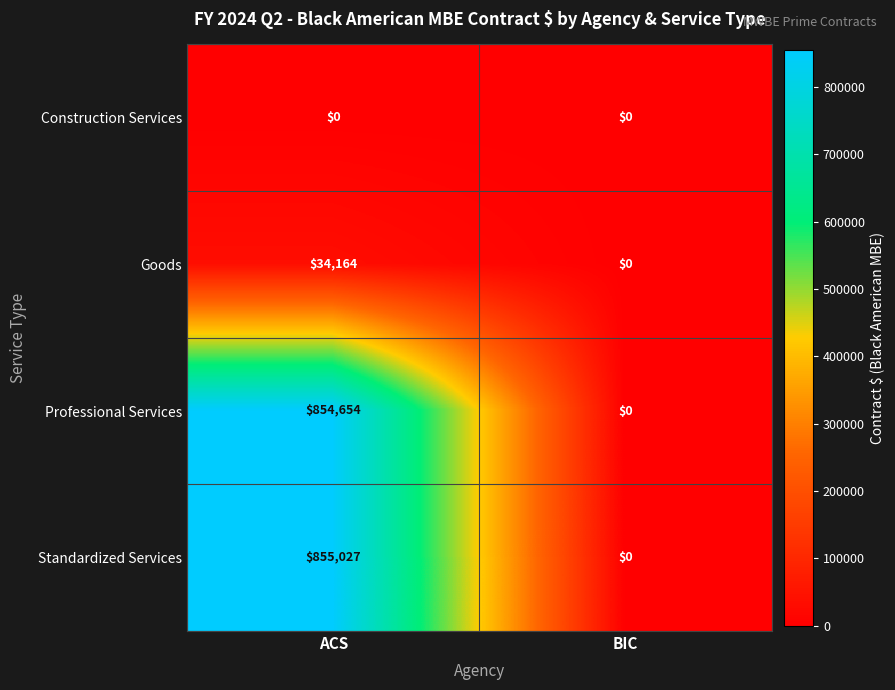

Which series has the largest total across all categories?

Standardized Services